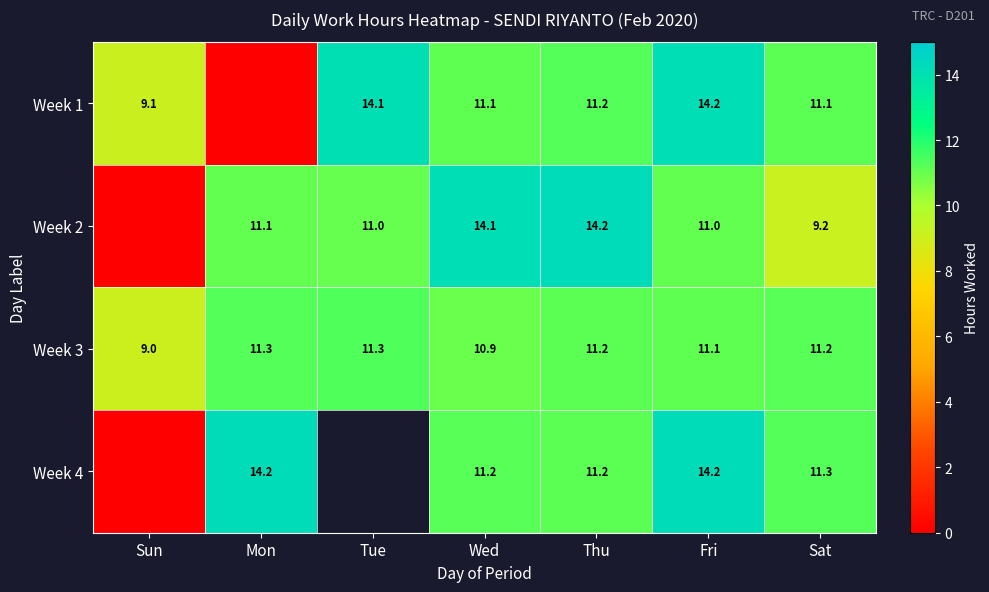

What is the average value of the Week 3 series?

10.9